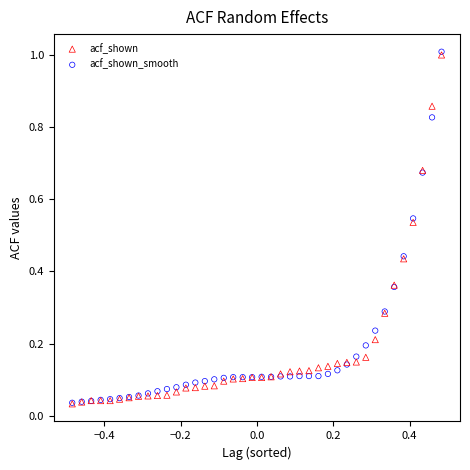

What are all the series names shown in the legend?

acf_shown, acf_shown_smooth